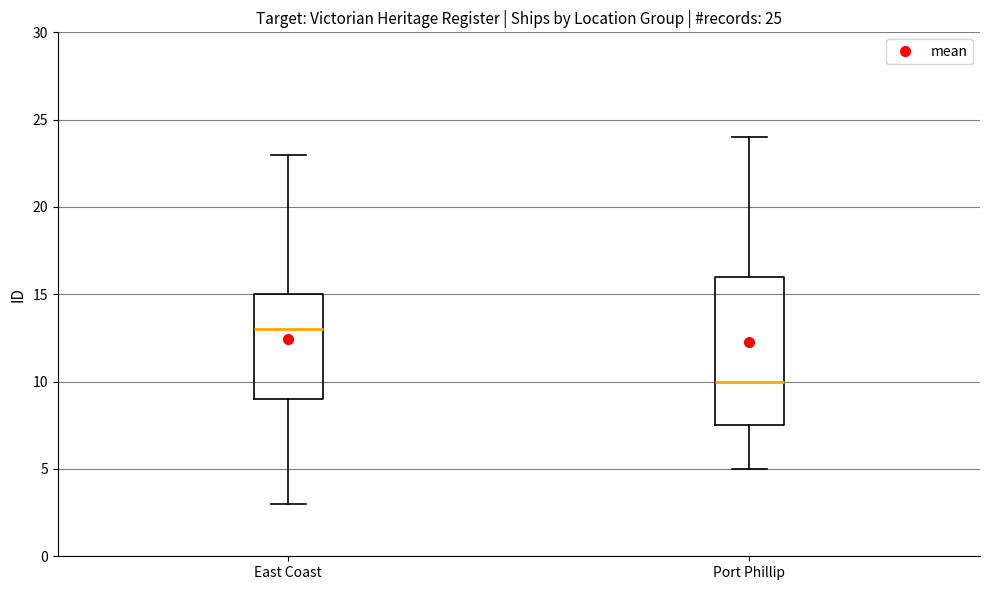

Which box has the lowest median line?

Port Phillip